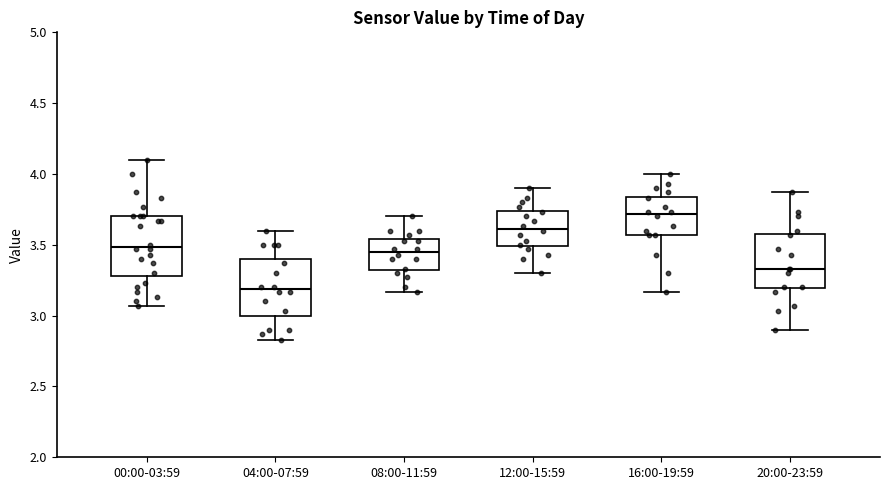

Reading left to right, read every box against the y-axis: the position of its median line, the range the box covers, and the ends of its whiskers. The values are not printed on the chart, so give them approximately, as read against the axis.

00:00-03:59: median 3.50, box 3.30 to 3.70, whiskers 3.05 to 4.10
04:00-07:59: median 3.20, box 3.00 to 3.40, whiskers 2.85 to 3.60
08:00-11:59: median 3.45, box 3.30 to 3.55, whiskers 3.15 to 3.70
12:00-15:59: median 3.60, box 3.50 to 3.75, whiskers 3.30 to 3.90
16:00-19:59: median 3.70, box 3.55 to 3.85, whiskers 3.15 to 4.00
20:00-23:59: median 3.35, box 3.20 to 3.60, whiskers 2.90 to 3.85